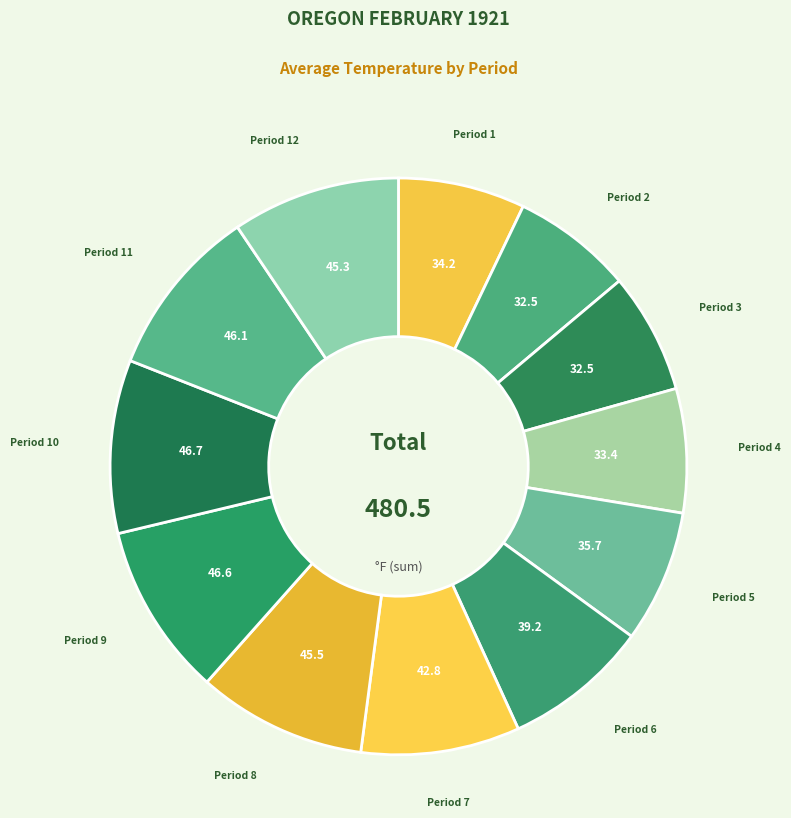

What is the smallest slice in the pie chart?

Period 2